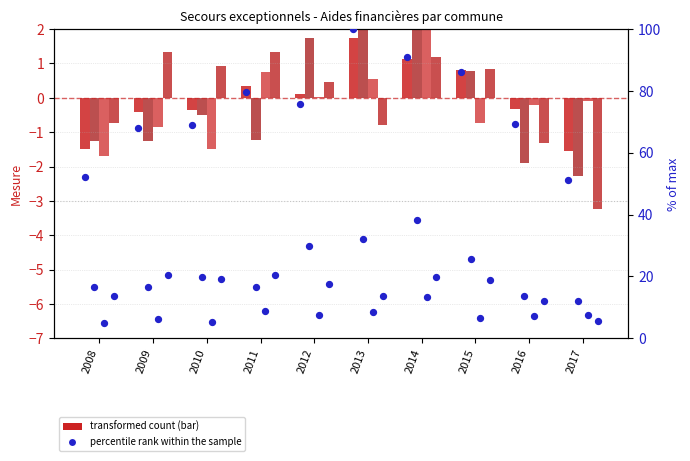

At how many categories does at least one series exceed 17?

10